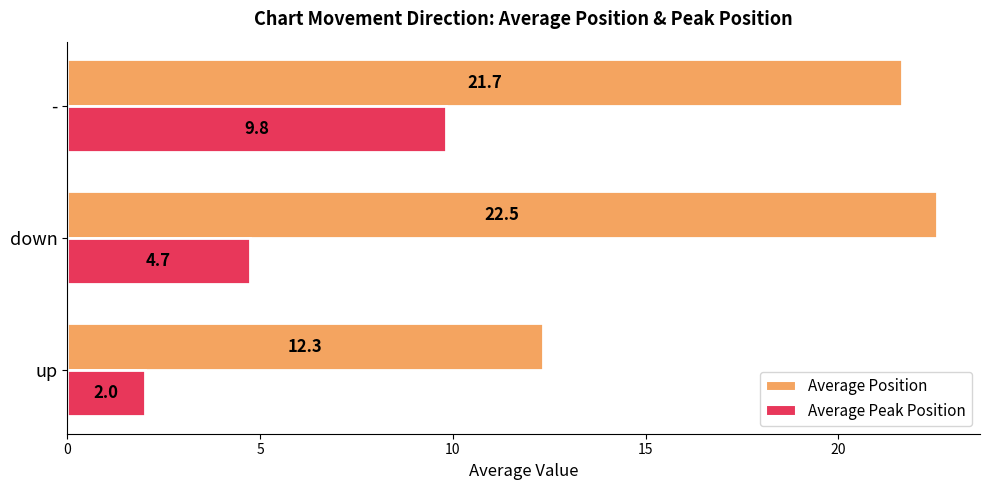

What value does the Average Position series have at -?

21.7